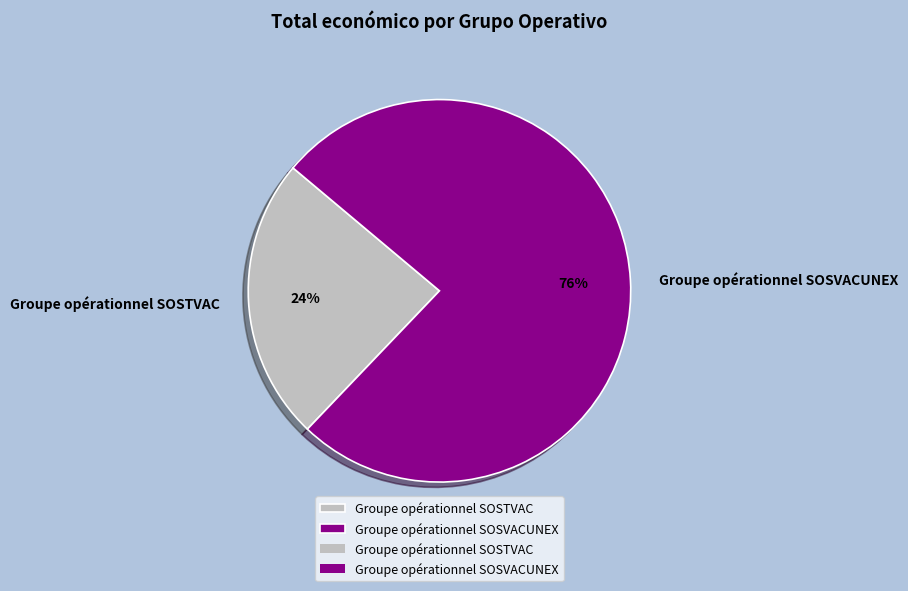

What is the largest slice in the pie chart?

Groupe opérationnel SOSVACUNEX